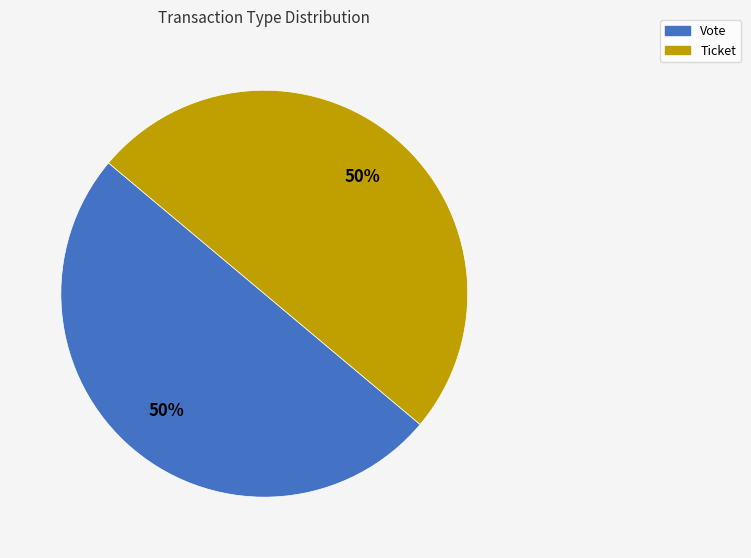

Count the number of slices in the pie.

2